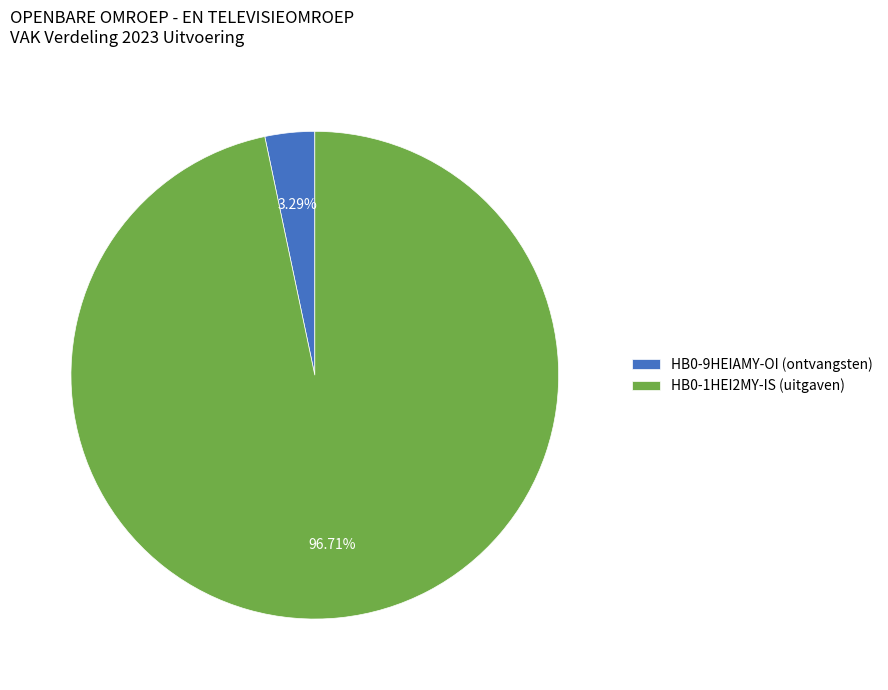

Does HB0-9HEIAMY-OI (ontvangsten) represent more than half of the total?

No